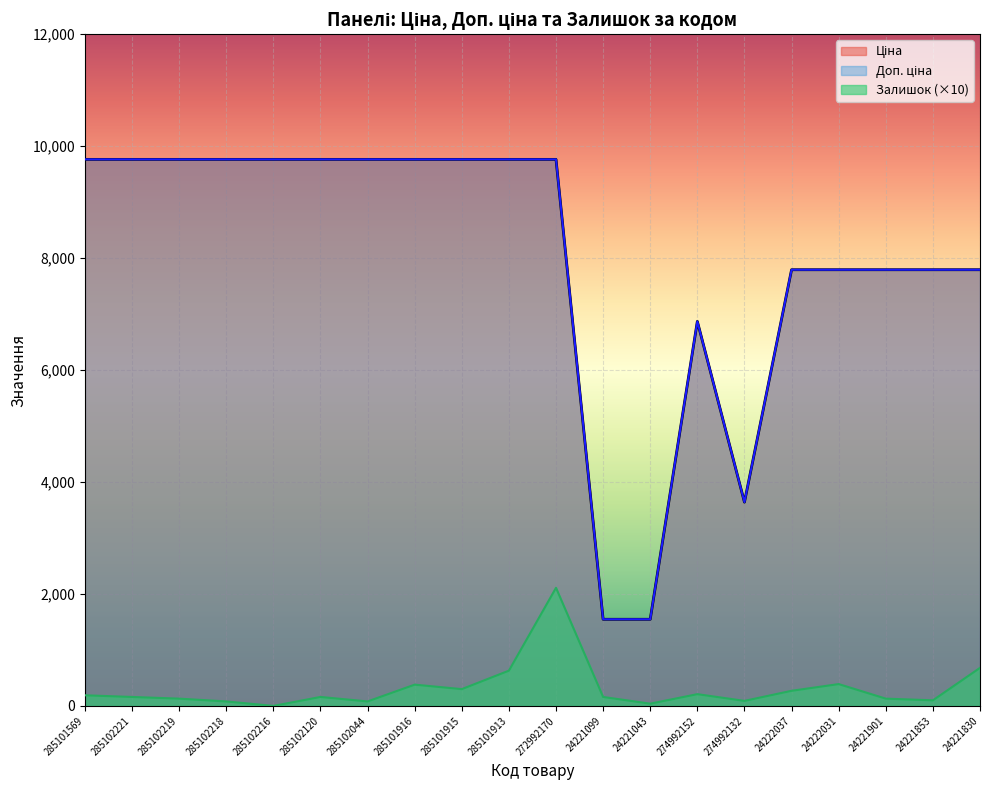

At how many categories does at least one series exceed 5463?

17